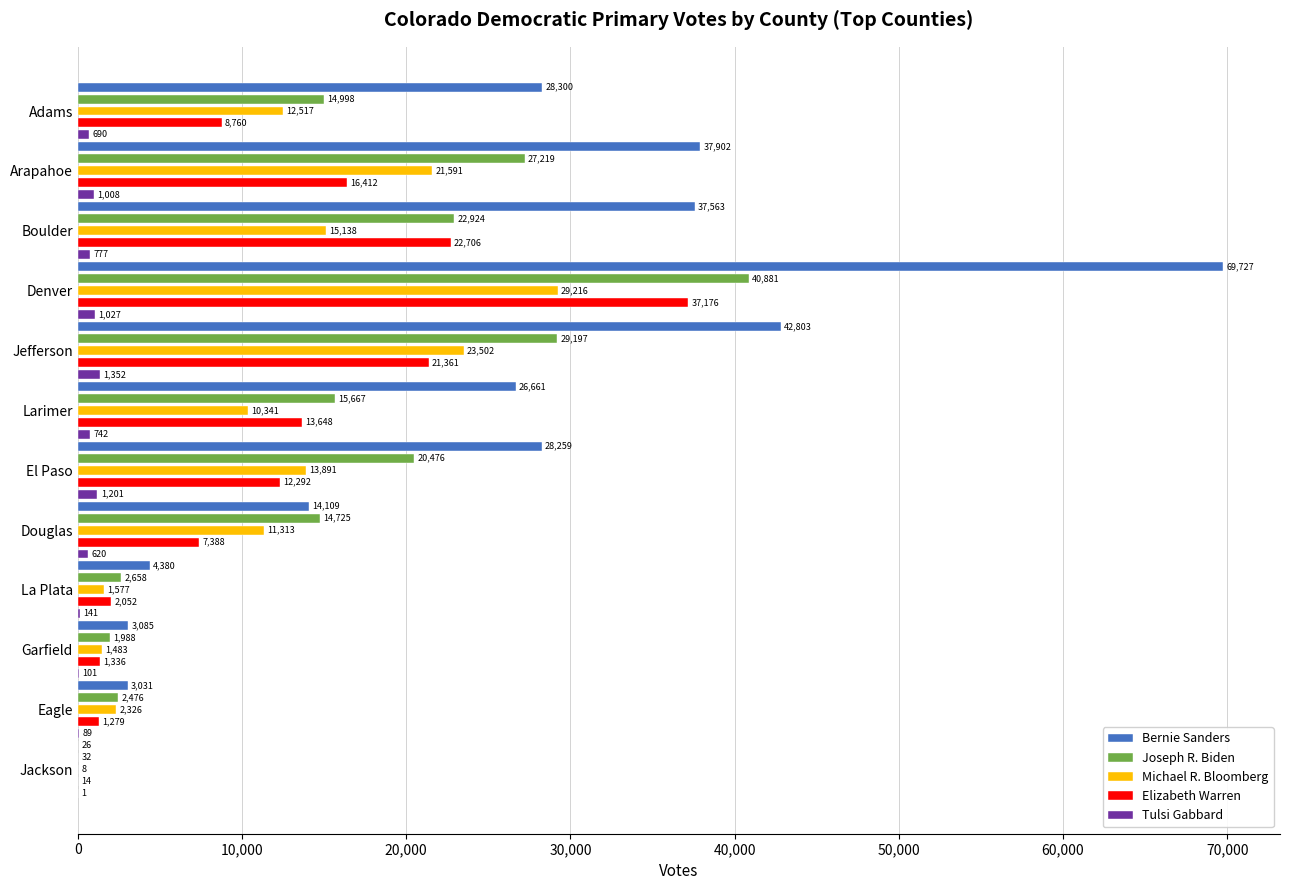

The Joseph R. Biden series shows 18590 at Jefferson. True or false?

False